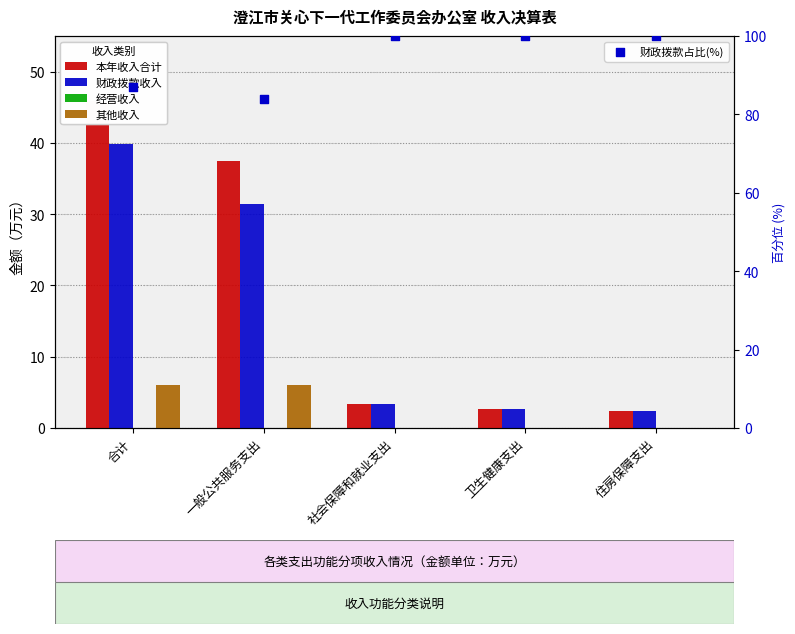

What are all the series names shown in the legend?

本年收入合计, 财政拨款收入, 经营收入, 其他收入